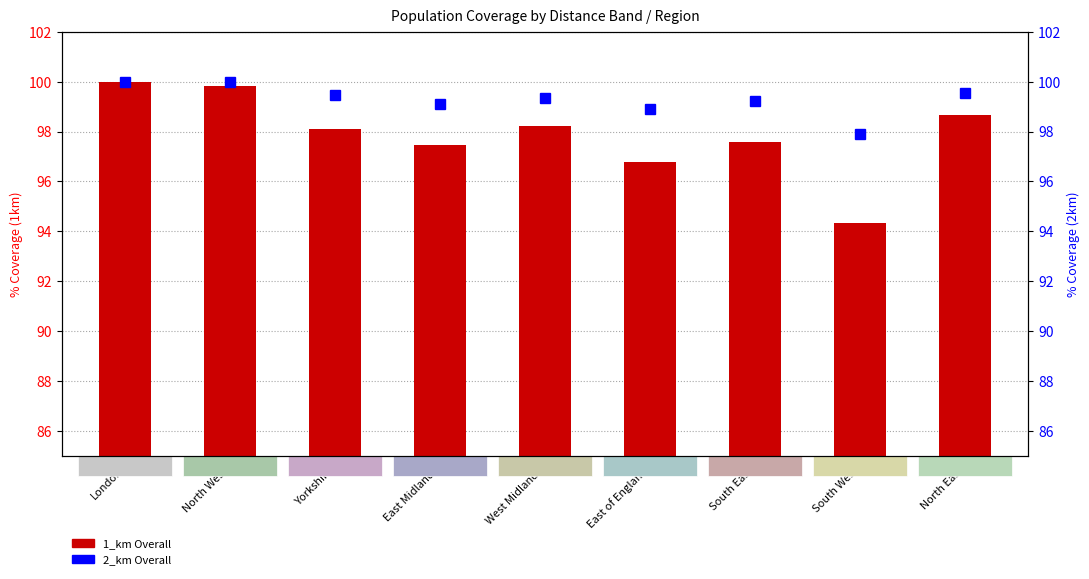

What is the value of the 2_km Overall bar at the 1st from the left?

100.0